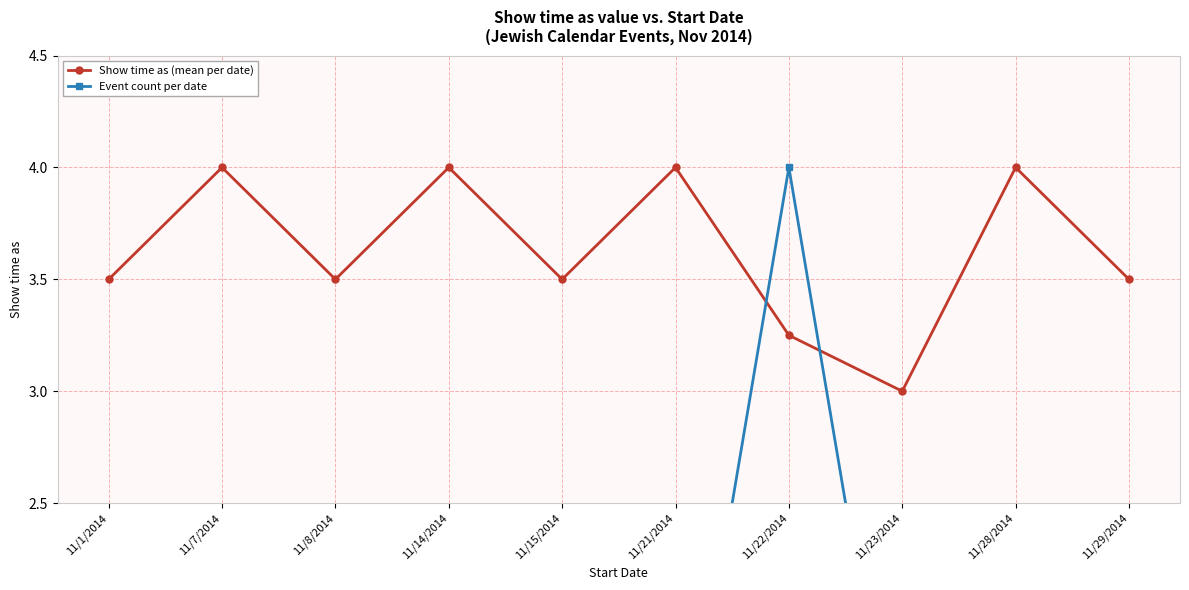

Count the Event count per date values in the range 1 to 2.

9